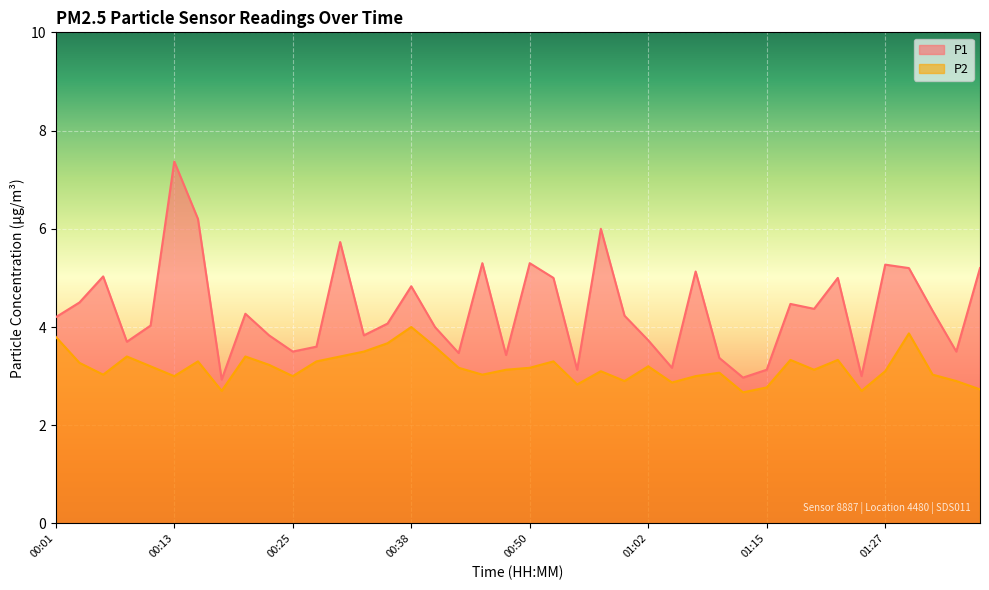

At which category is the sum across all series the highest?

00:13